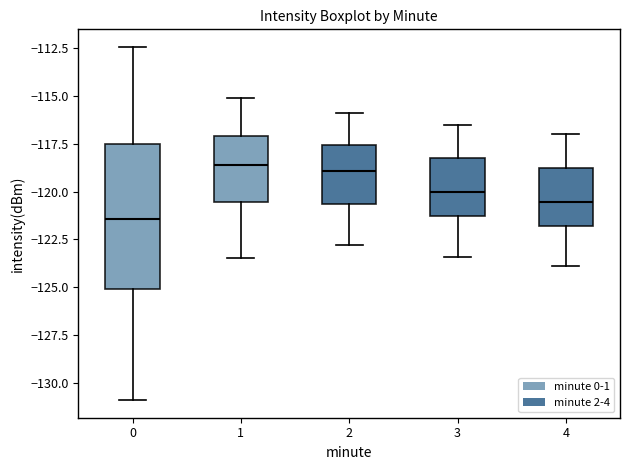

Where is the lower edge of the box at x = 2 on the y-axis? The values are not printed on the chart, so give them approximately, as read against the axis.

-120.5